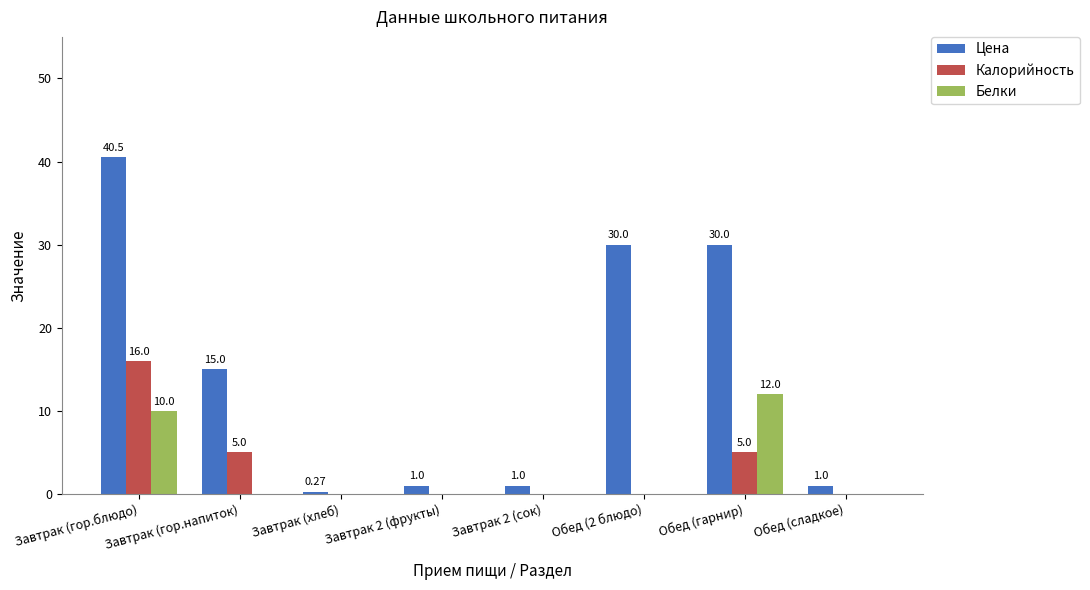

Is it true that Белки equals 0.0 at Завтрак 2 (фрукты)?

True